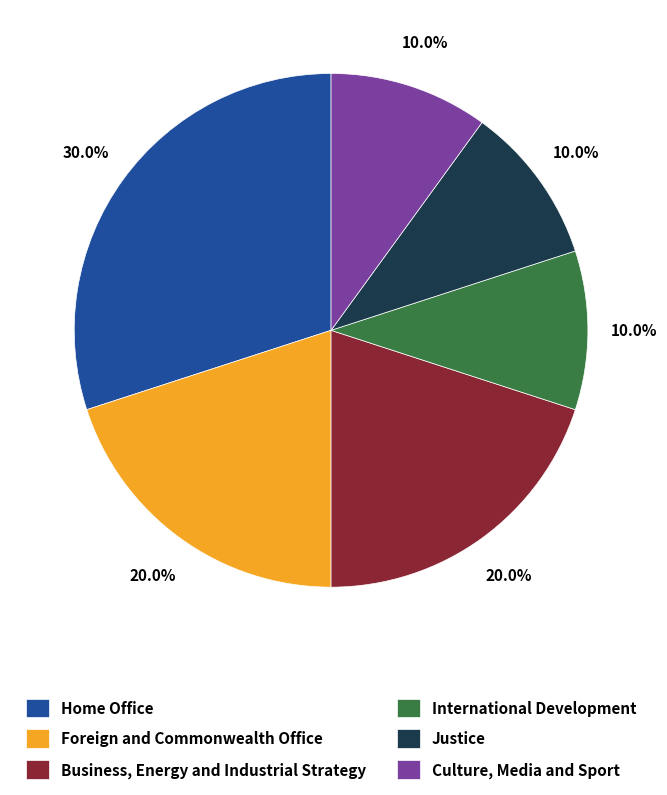

Which slice is the largest?

Home Office